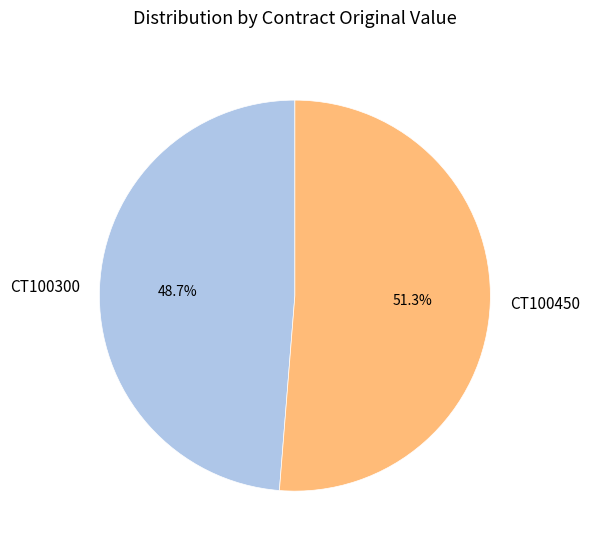

What percentage is the CT100450 slice, to the nearest percent?

51%